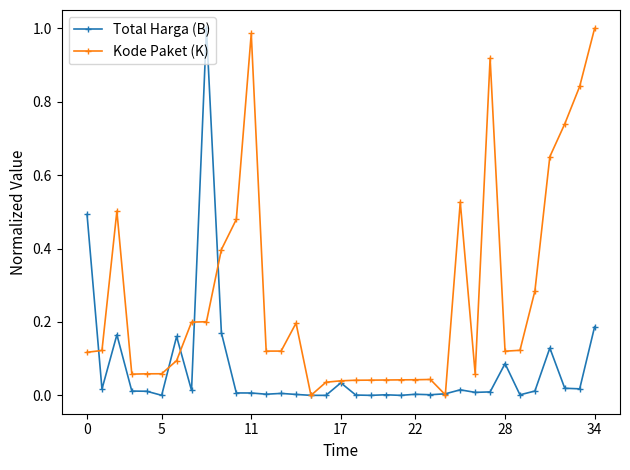

List the series in order of their overall mean, lowest first.

Total Harga (B), Kode Paket (K)